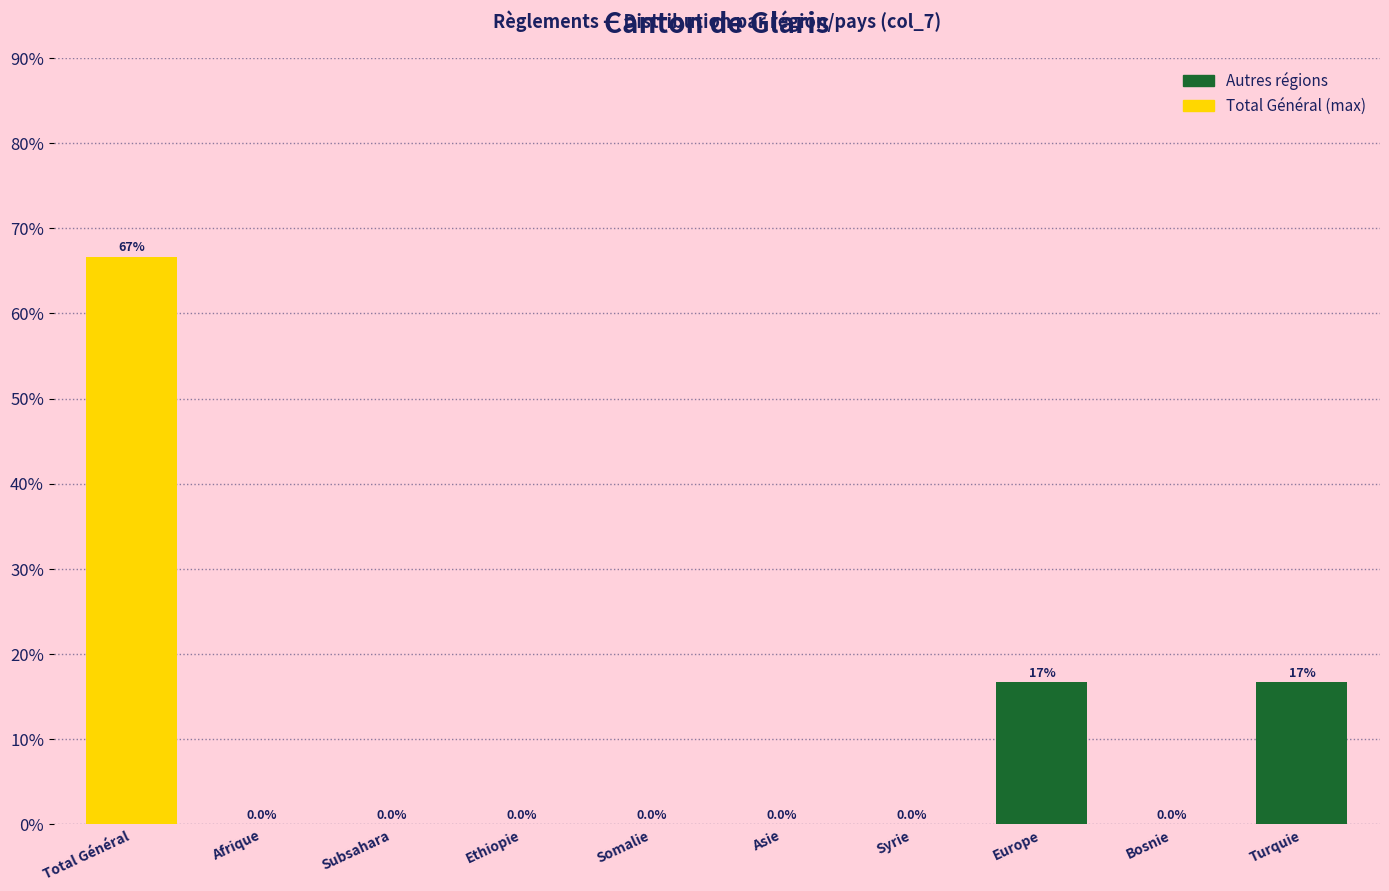

Reading right to left, what are all the values shown in this chart?

Turquie=16.7	Bosnie=0.0	Europe=16.7	Syrie=0.0	Asie=0.0	Somalie=0.0	Ethiopie=0.0	Subsahara=0.0	Afrique=0.0	Total Général=66.7